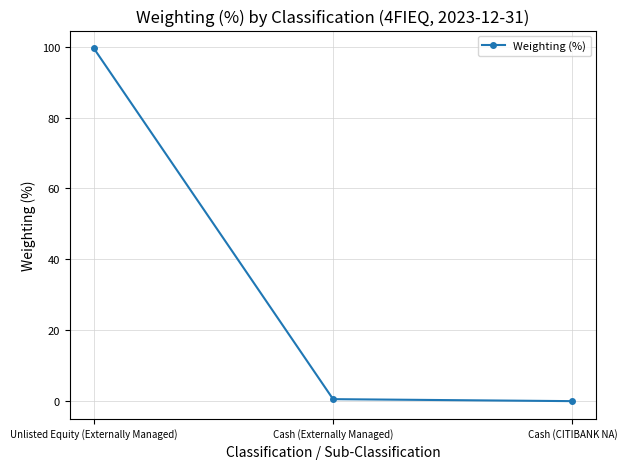

Which has a higher value, Cash (CITIBANK NA) or Unlisted Equity (Externally Managed)?

Unlisted Equity (Externally Managed)